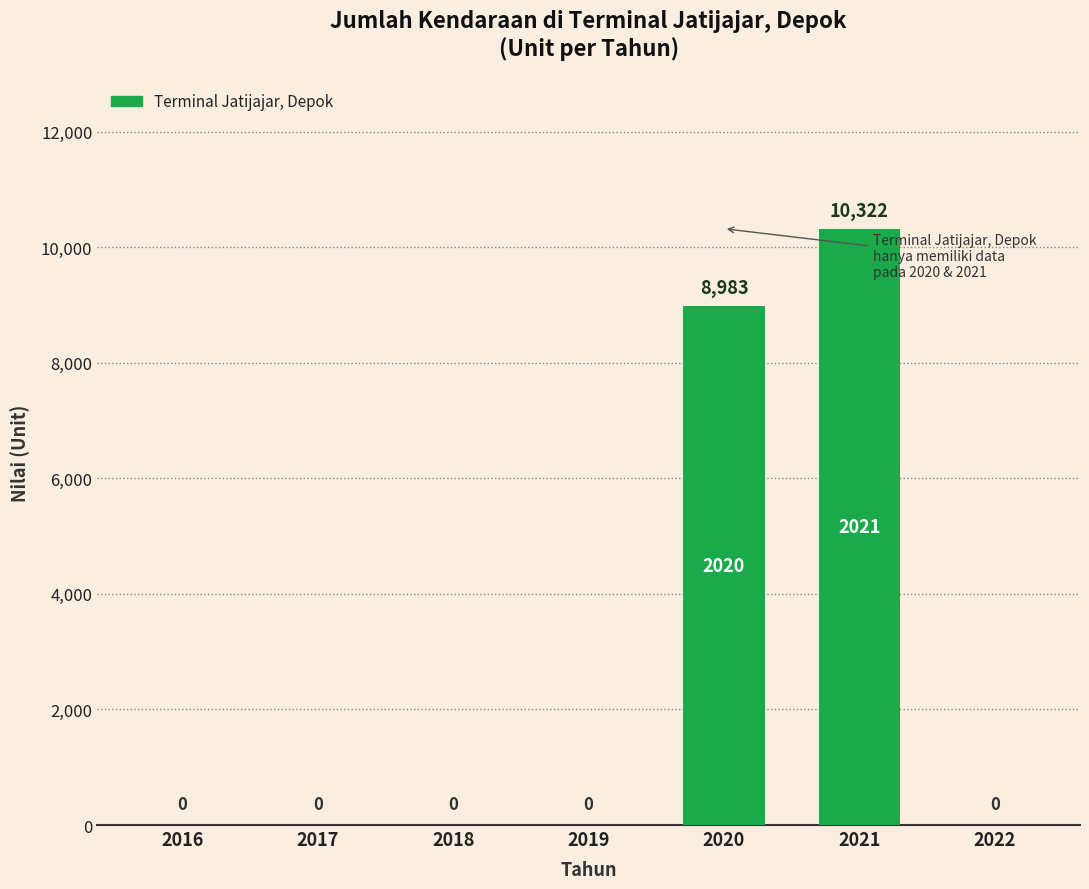

How many data points are above 0?

2